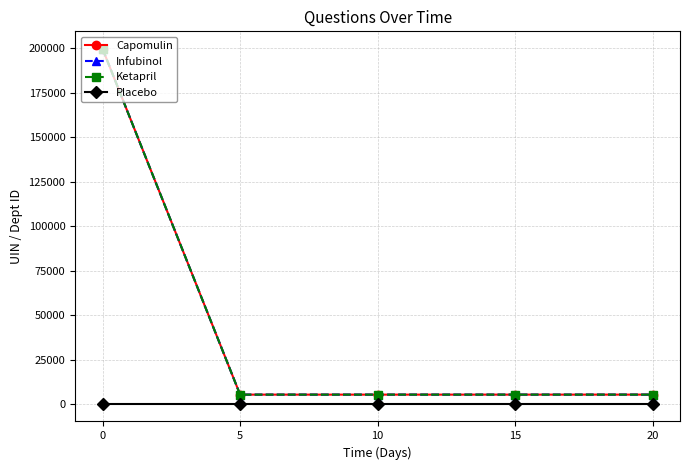

Does the chart display data point markers on the line(s)?

Yes